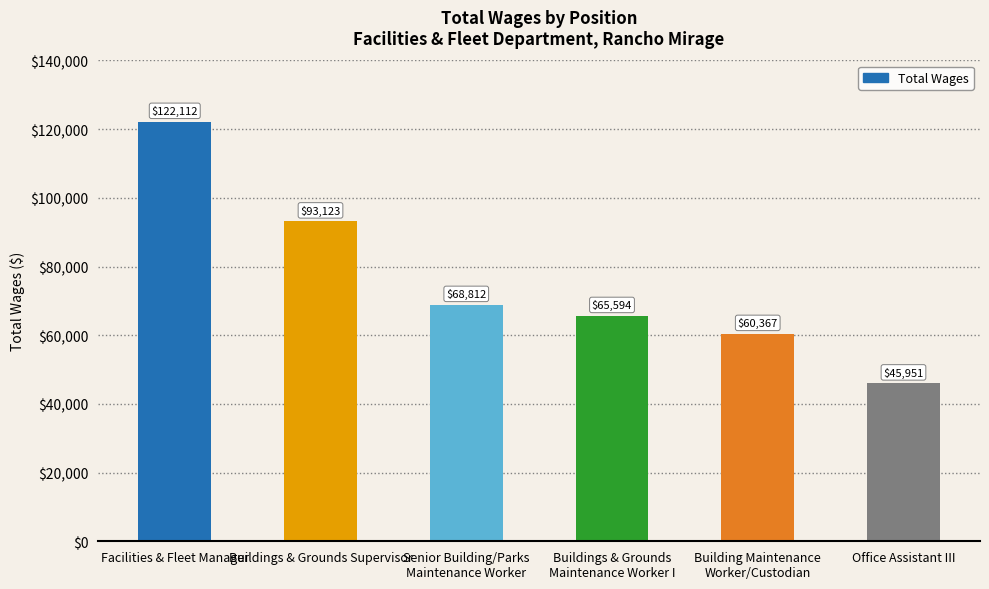

The value at Building Maintenance
Worker/Custodian is 90380. True or false?

False